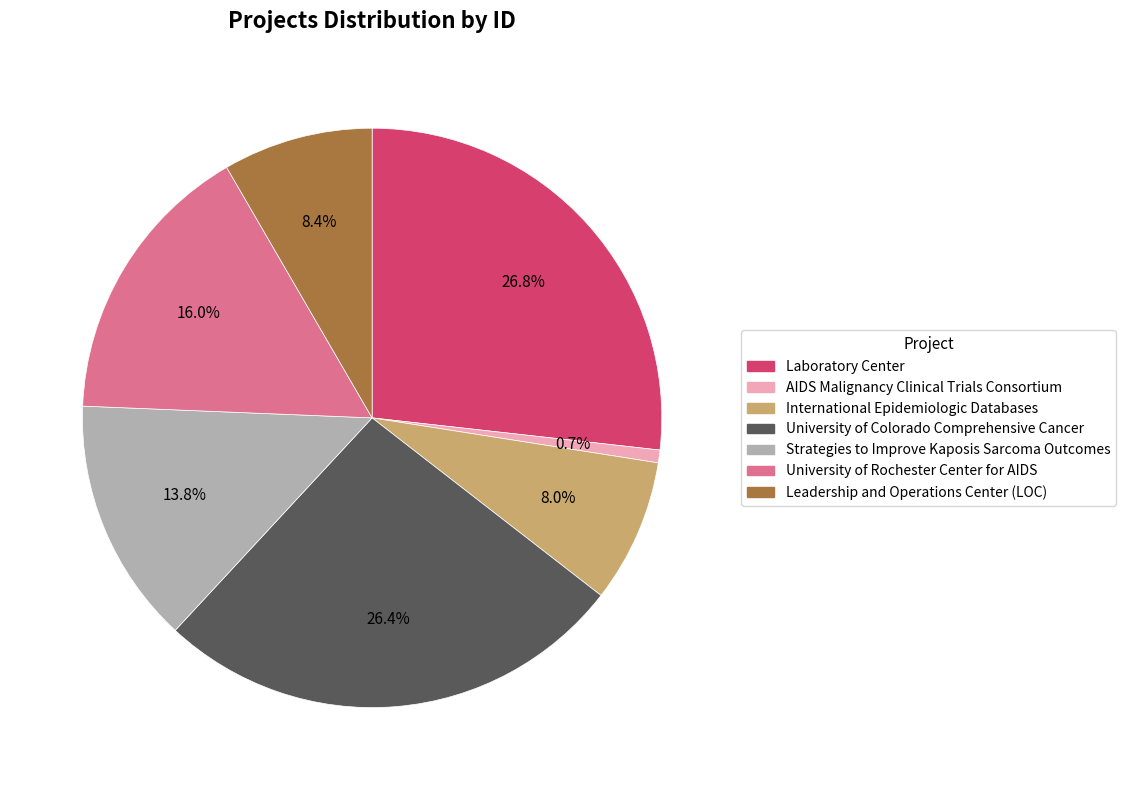

To the nearest percent, what is the combined percentage of International Epidemiologic Databases and University of Rochester Center for AIDS?

24%